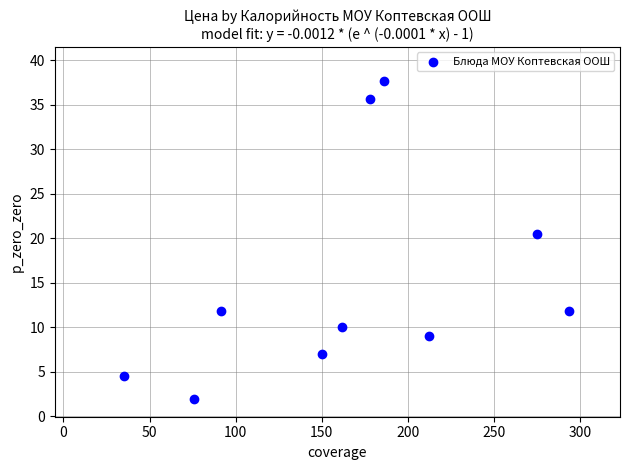

What is the range of Y values (max minus min)?

35.8